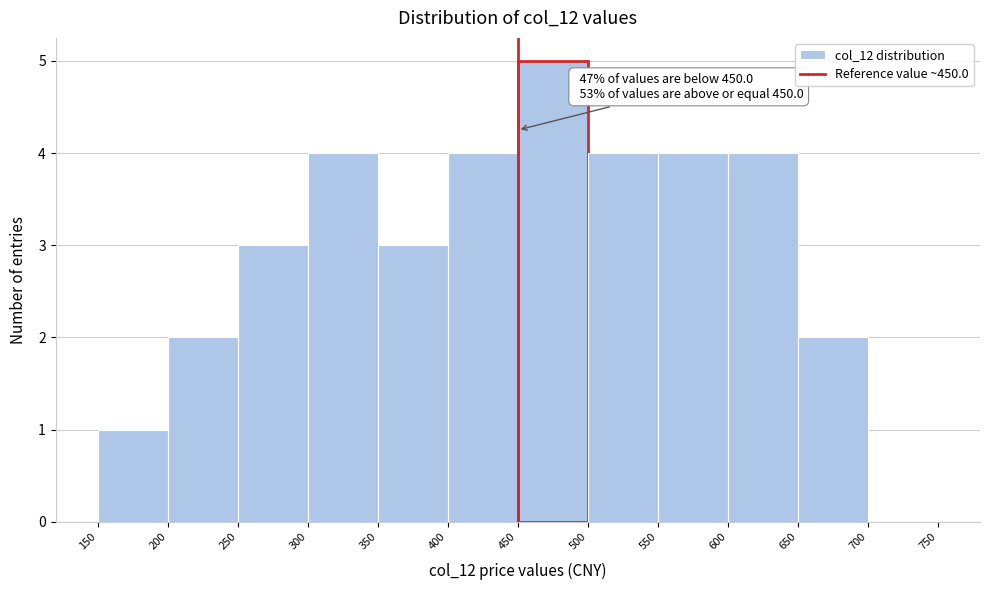

Over which range of the x-axis is the bar tallest?

450 to 500